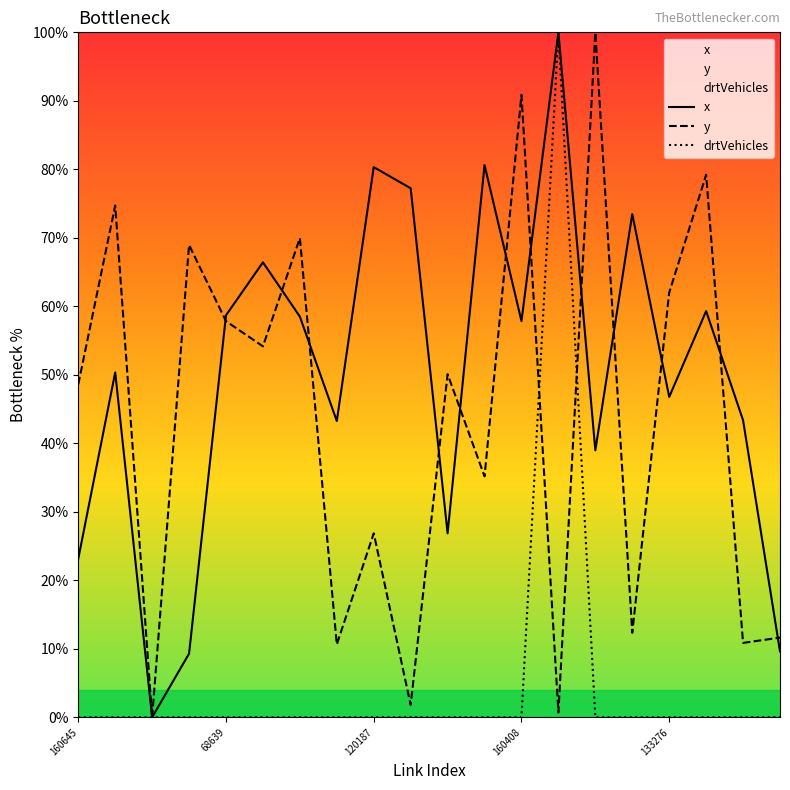

At 120187, list the series in order from largest to smallest.

x, y, drtVehicles